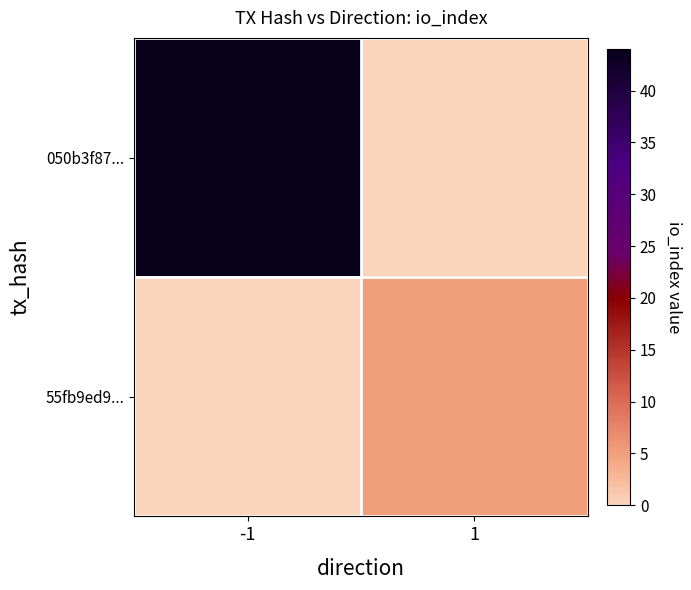

Which series has the largest total across all categories?

050b3f87...